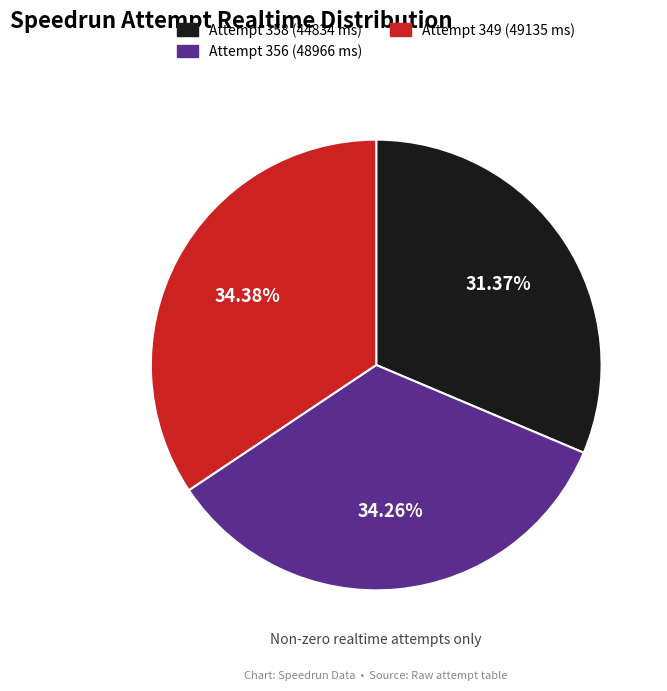

How many segments does this pie chart have?

3